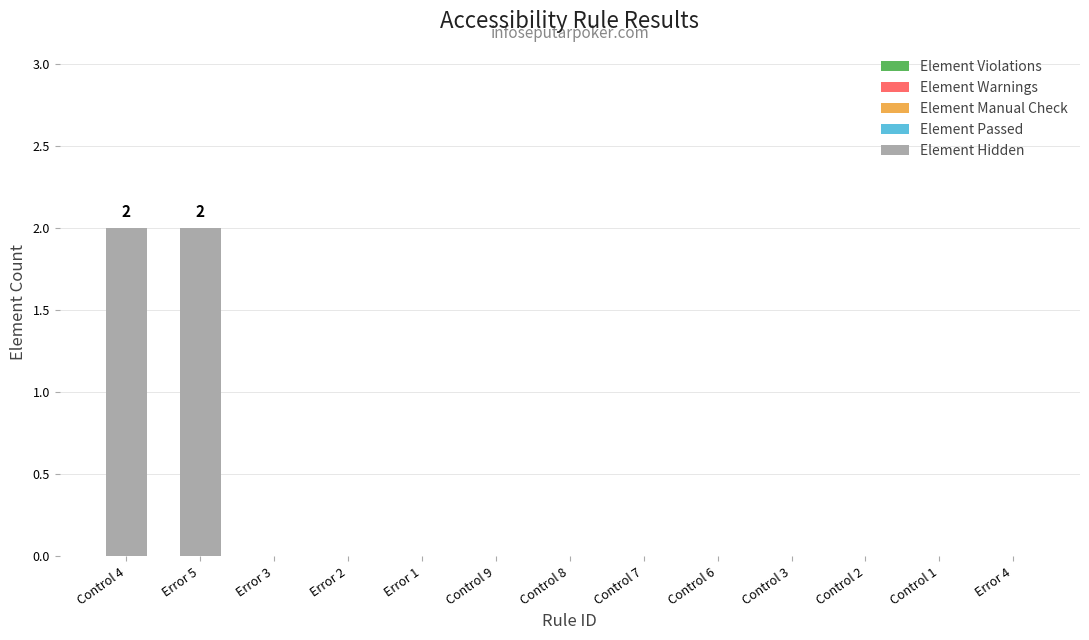

The chart shows a value of -1 at Control 2. True or false?

False